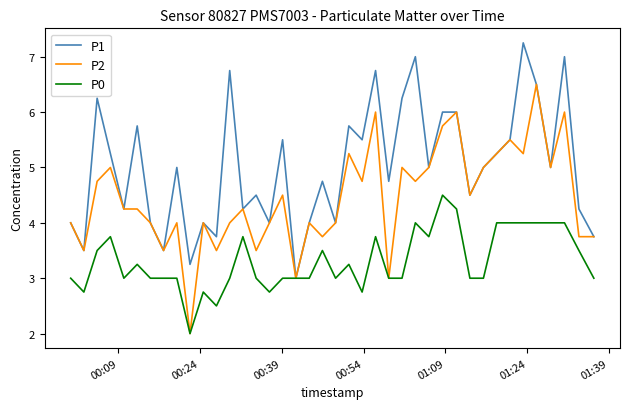

Which series has the largest range (max minus min)?

P2